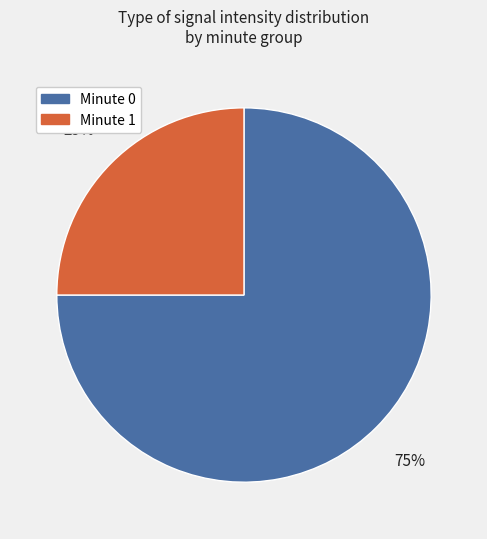

Does any single category account for the majority?

Yes